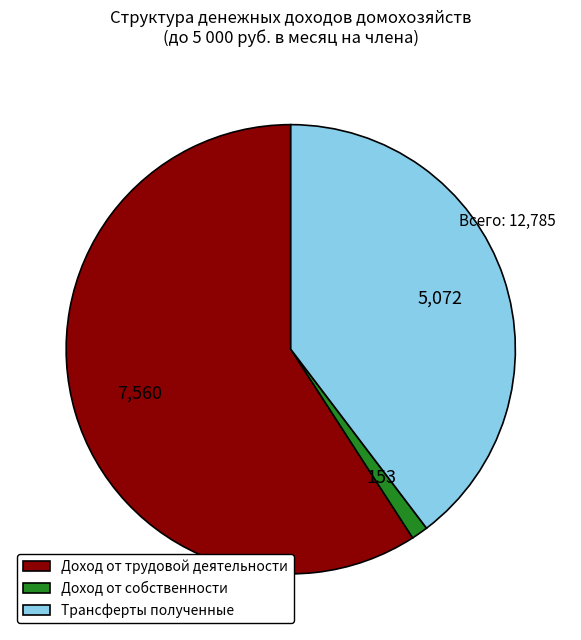

Which slice is the smallest?

Доход от собственности